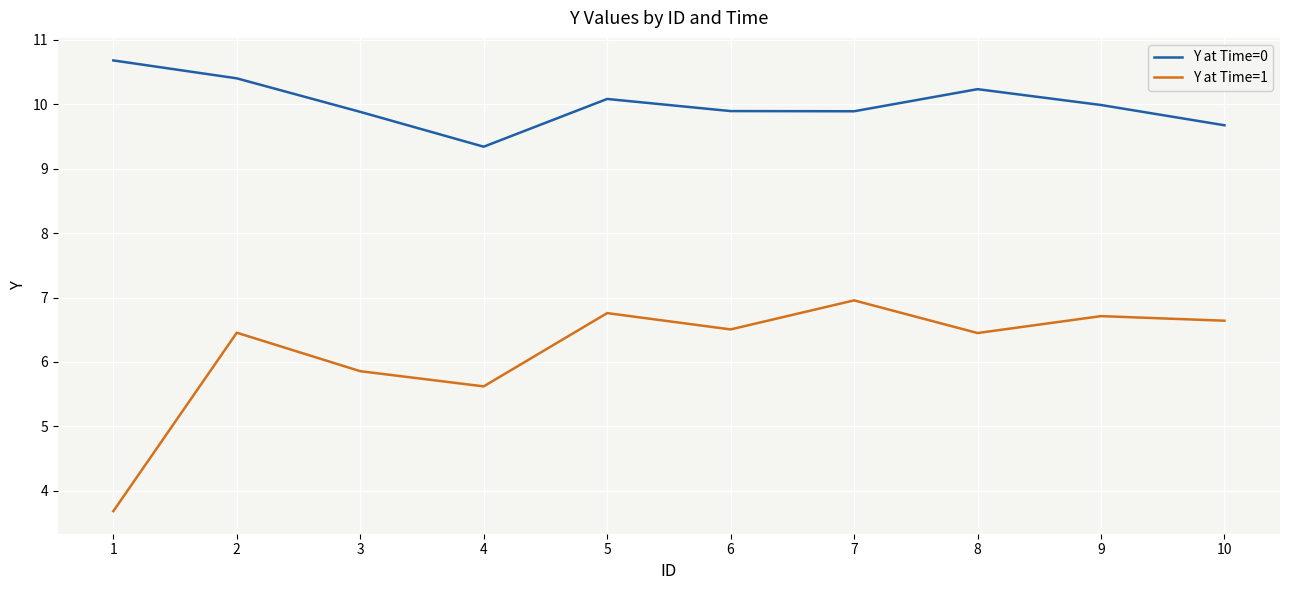

What is the greatest value displayed?

10.7